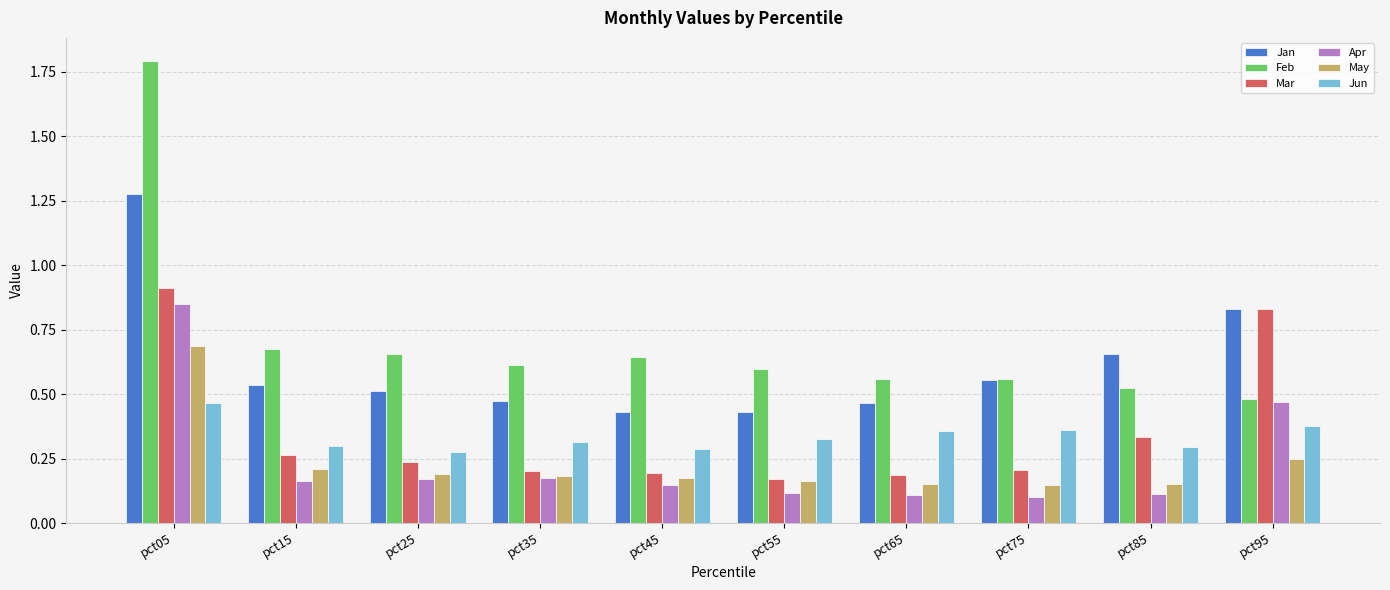

Which category has the highest value in the Jun series?

pct05